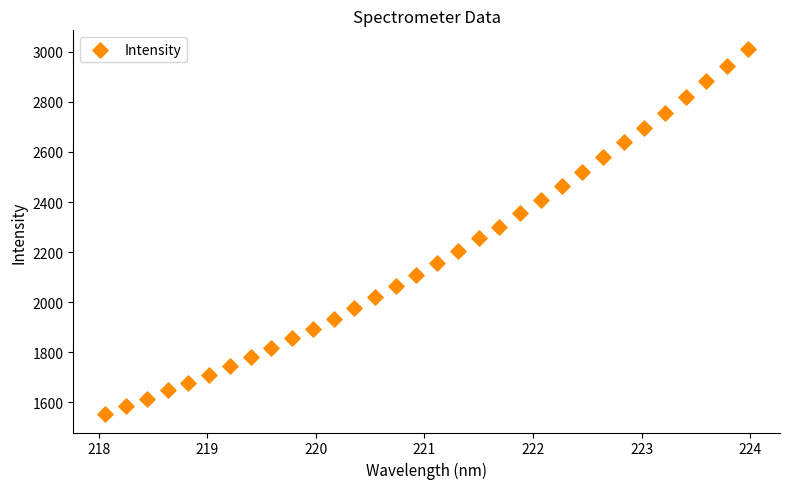

What is the range of Y values (max minus min)?

1459.8